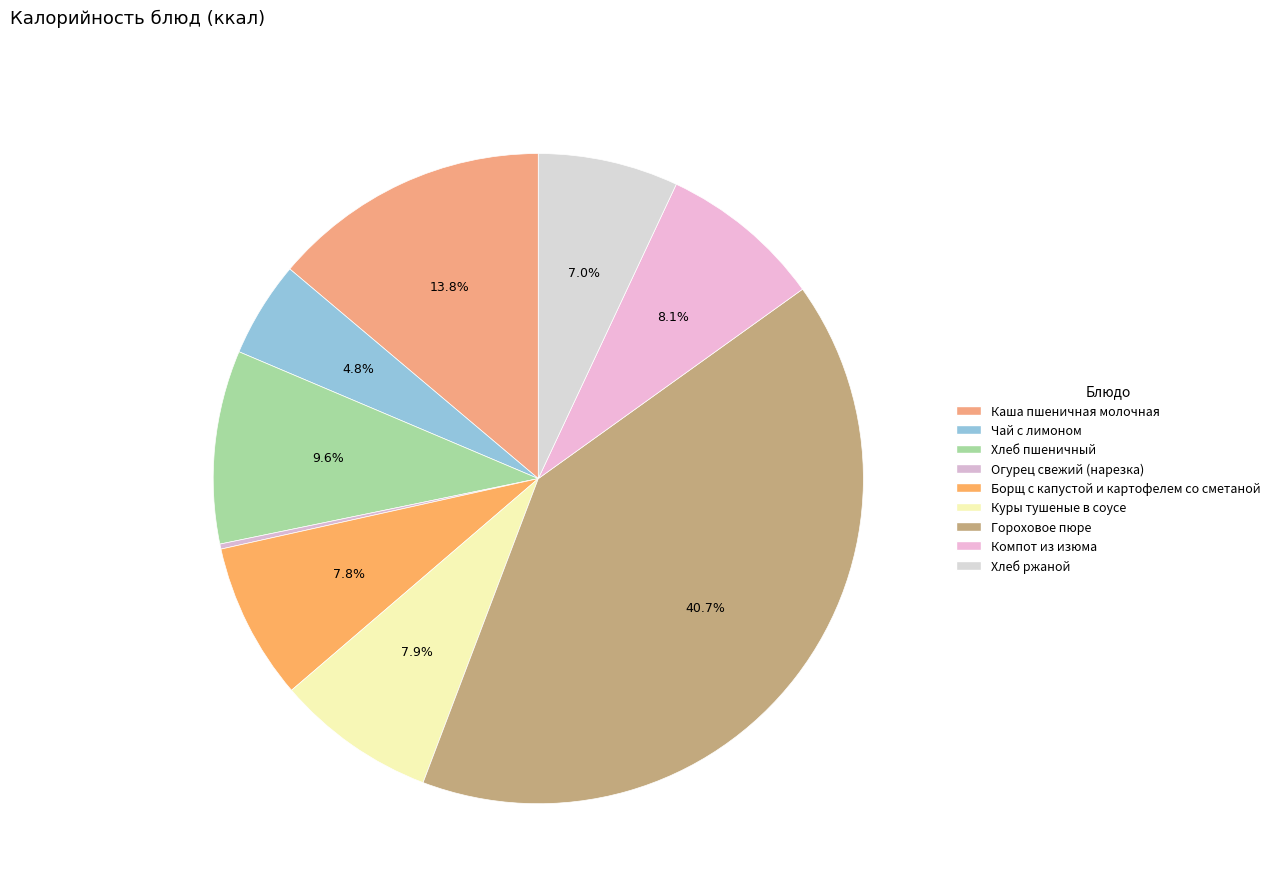

Count the number of slices in the pie.

9